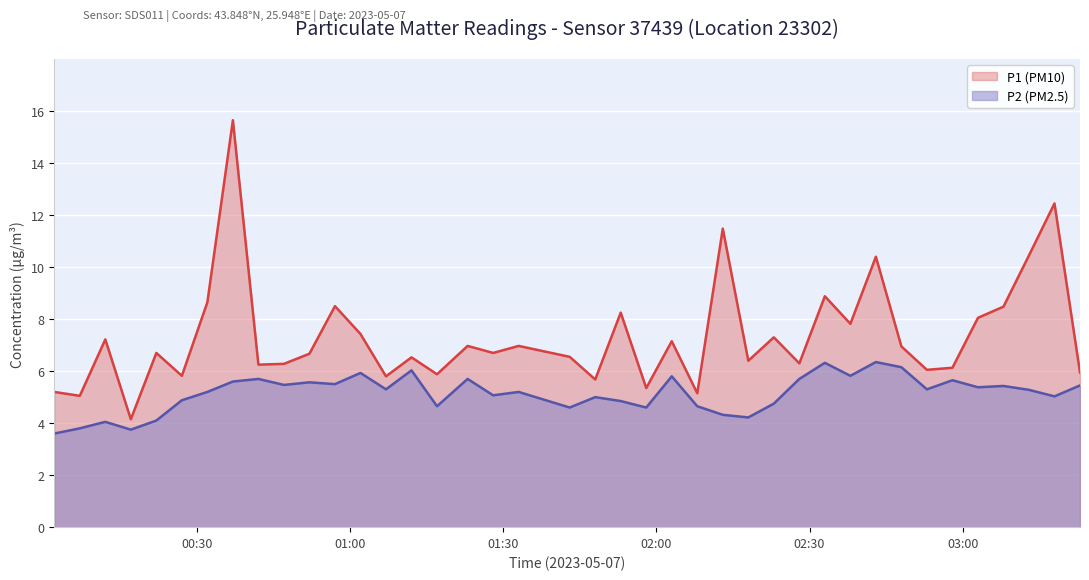

Which has a higher value, 00:37 or 03:08?

00:37